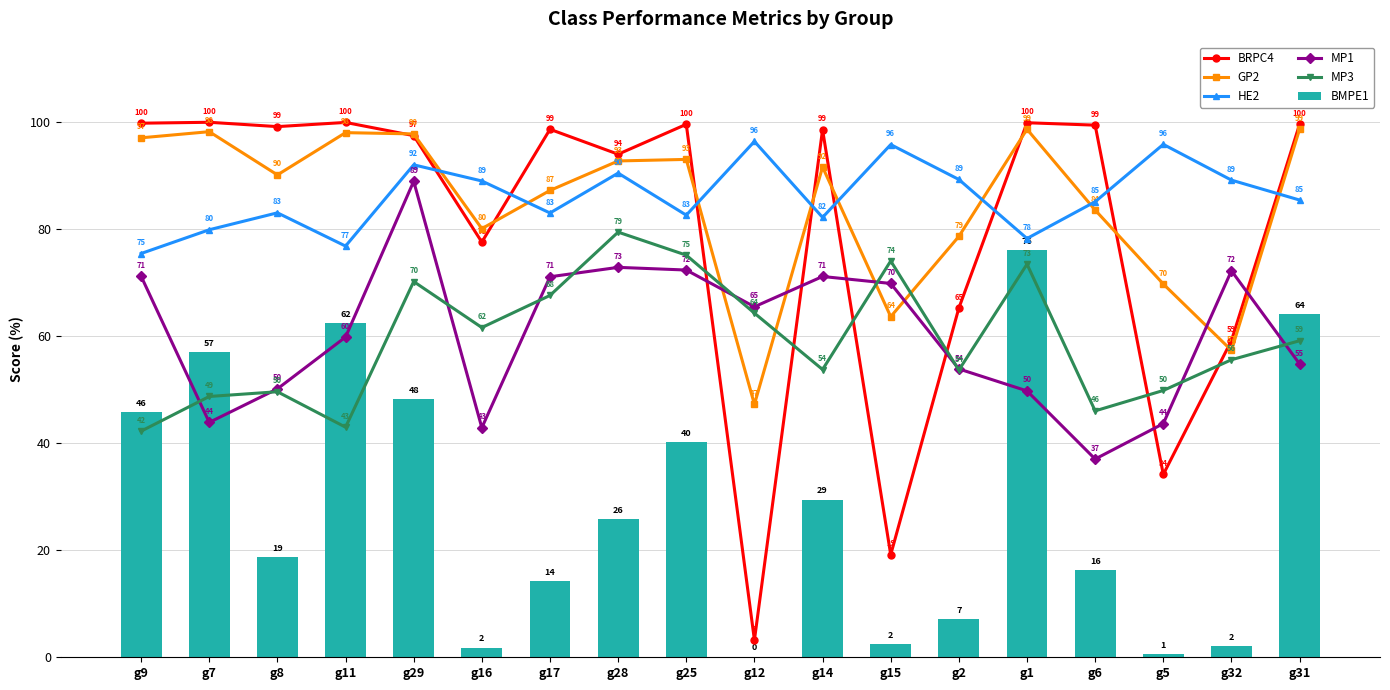

What is the minimum value for MP1?

37.0